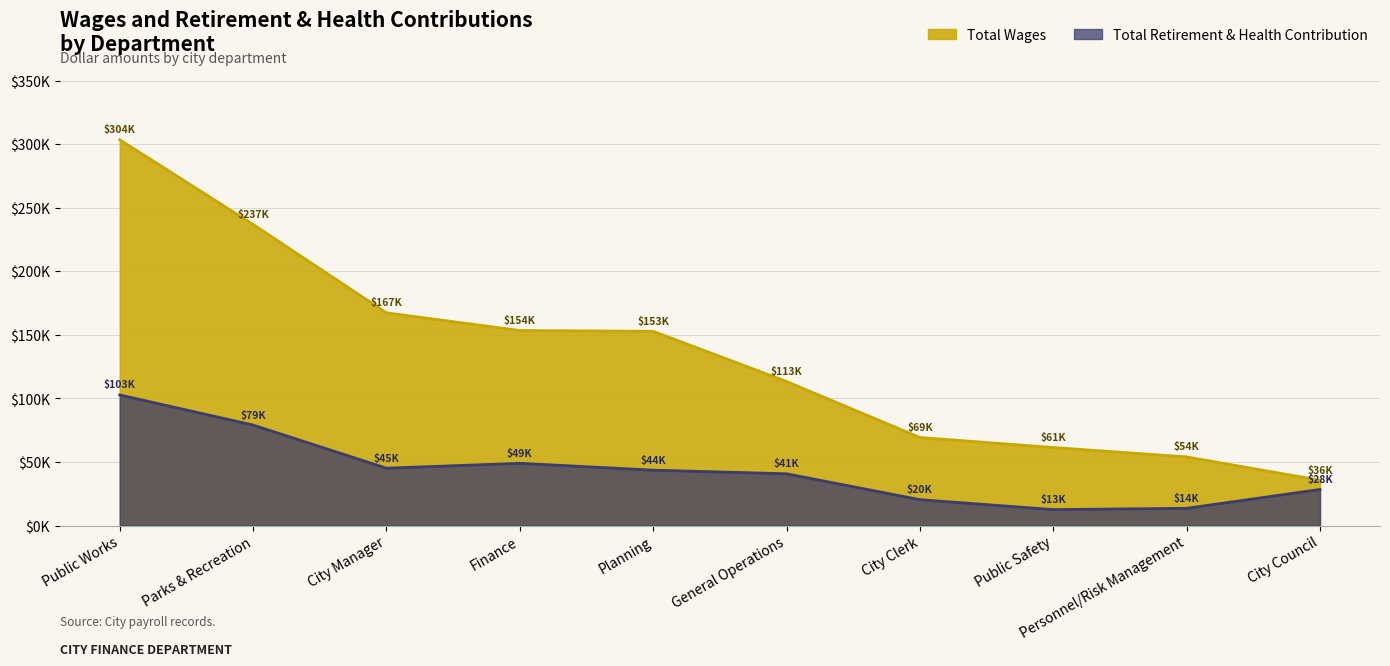

At Personnel/Risk Management, list the series in order from smallest to largest.

Total Retirement & Health Contribution, Total Wages